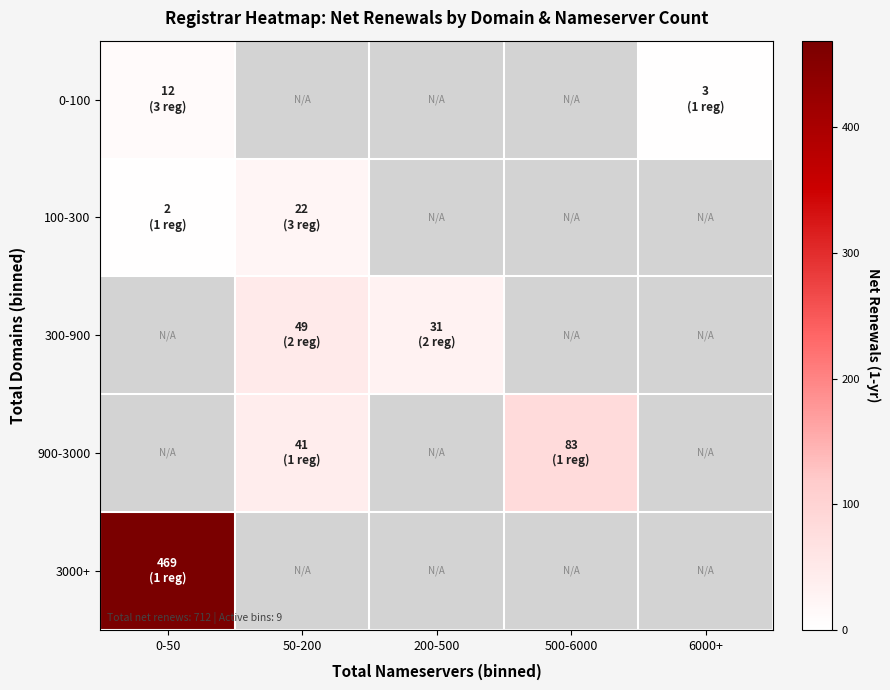

Is the value of 100-300 at 500-6000 greater than the value of 300-900 at 200-500?

No